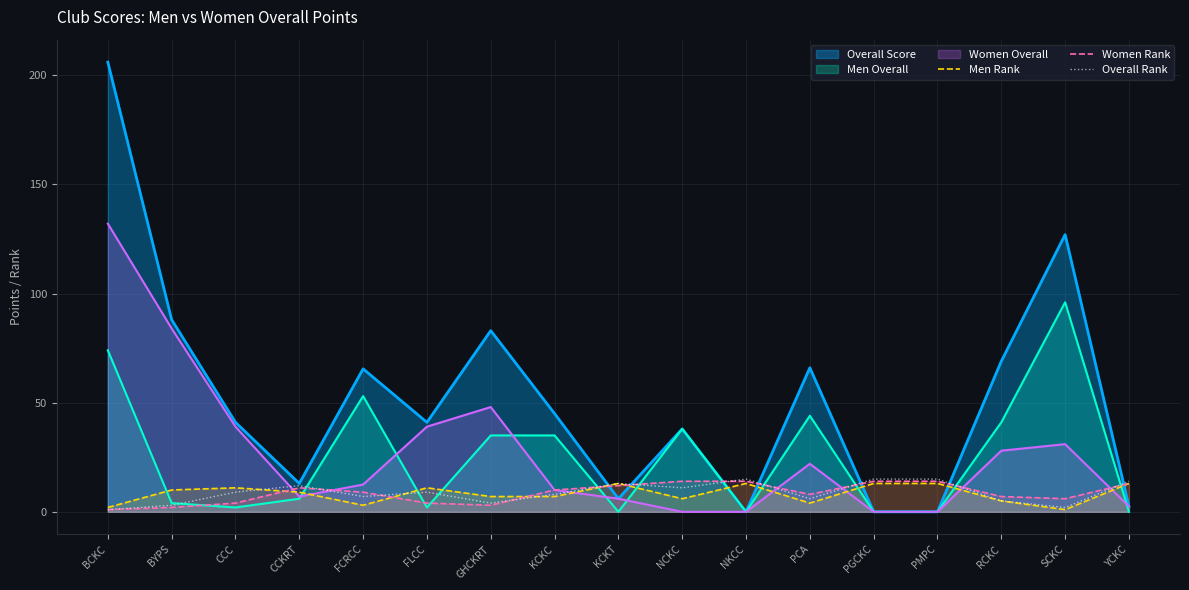

What is the sum of the Men Rank values at KCKT and PGCKC?

26.0